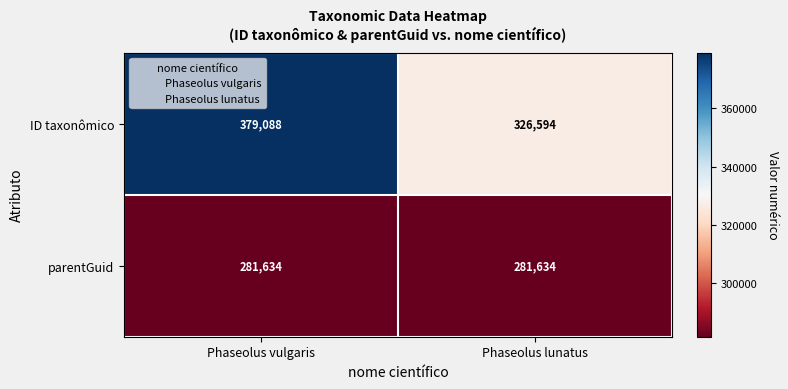

At which label does ID taxonômico reach its minimum?

Phaseolus lunatus